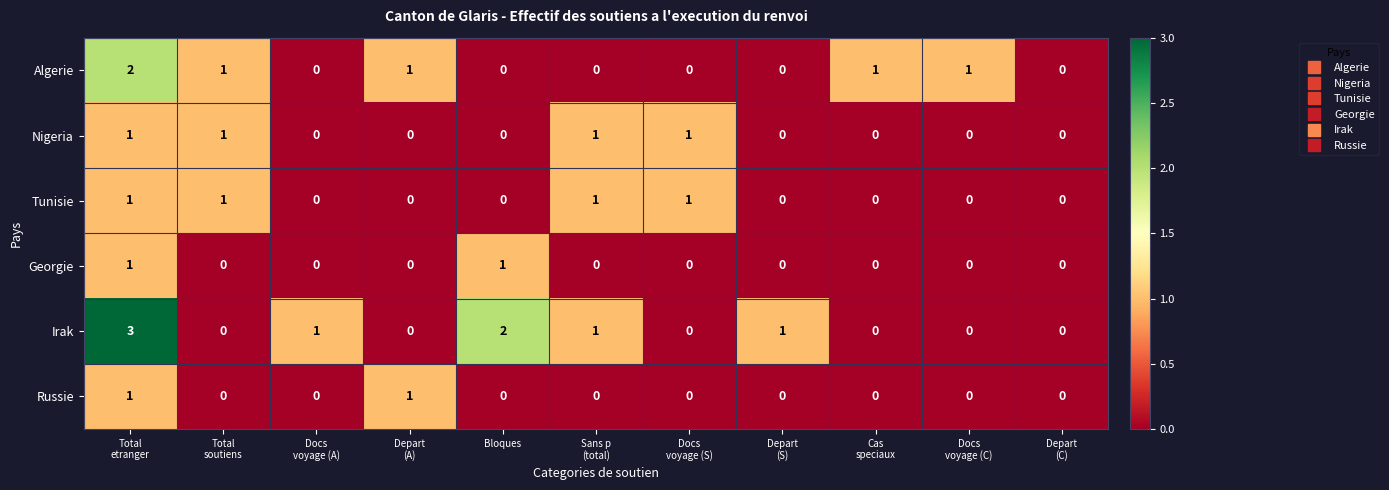

What is the total value across all series at Bloques?

3